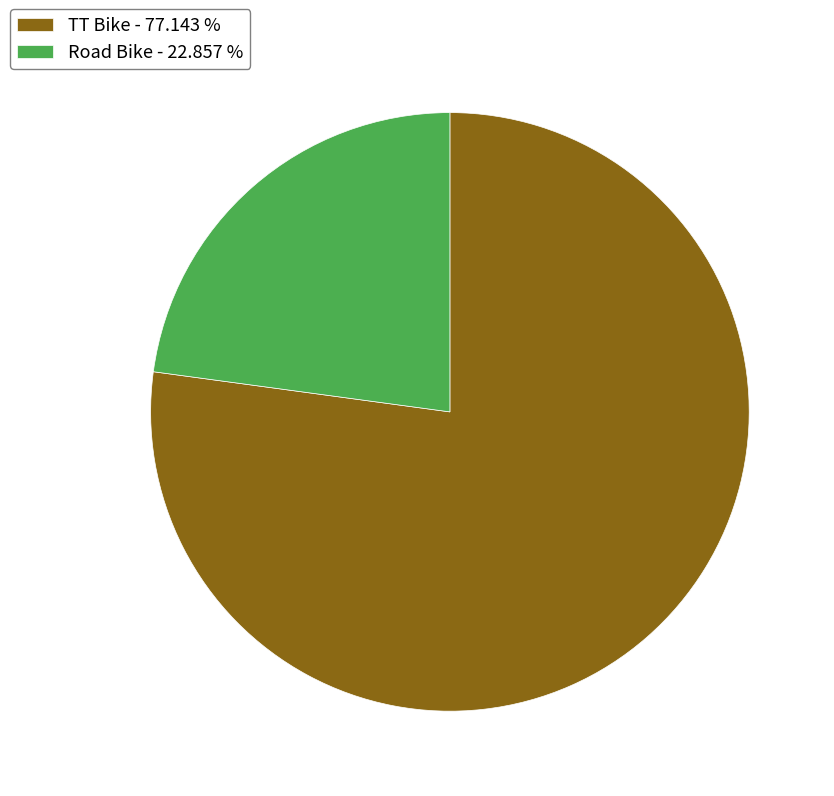

Between Road Bike and TT Bike, which is larger?

TT Bike